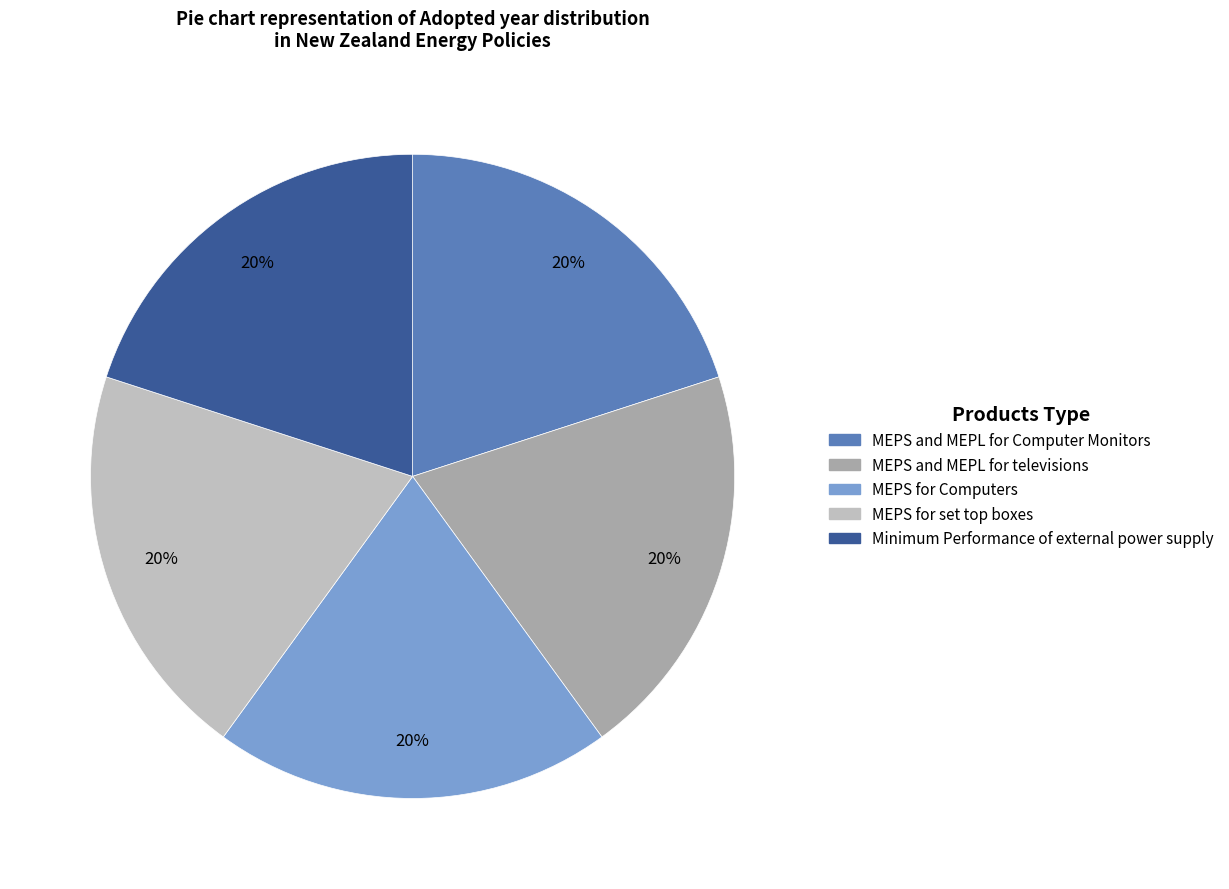

How many slices are in this pie chart?

5